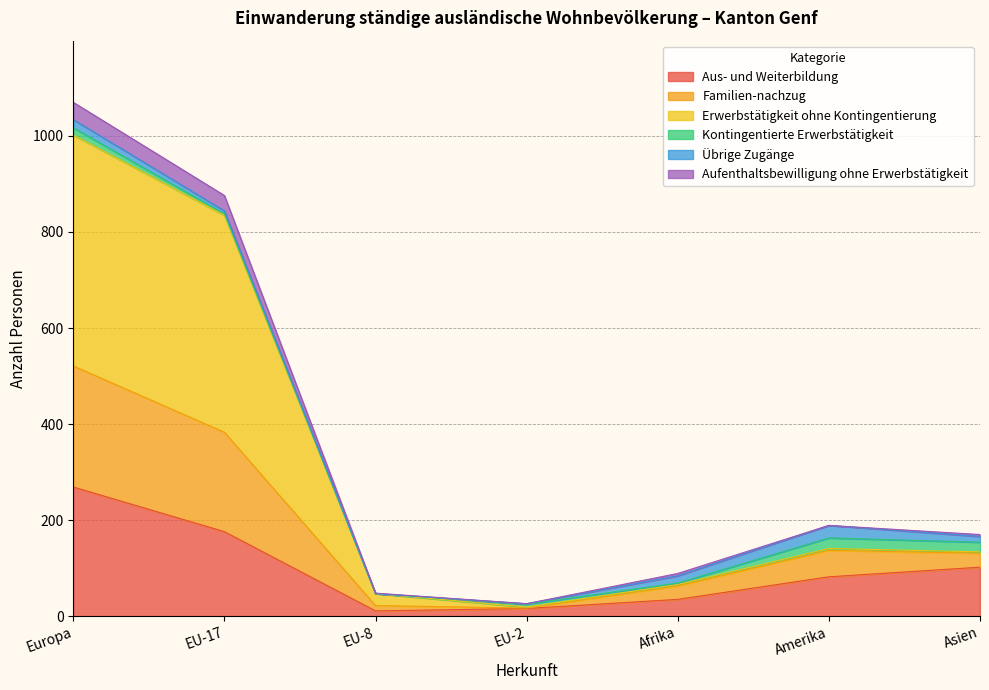

Which category has the highest value in the Aus- und Weiterbildung series?

Europa